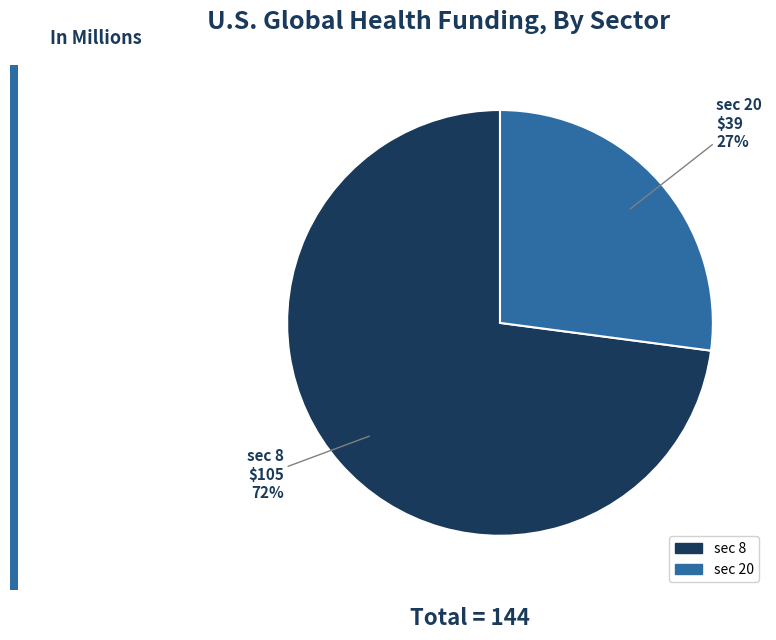

To the nearest percent, what percentage of the pie is sec 8?

73%